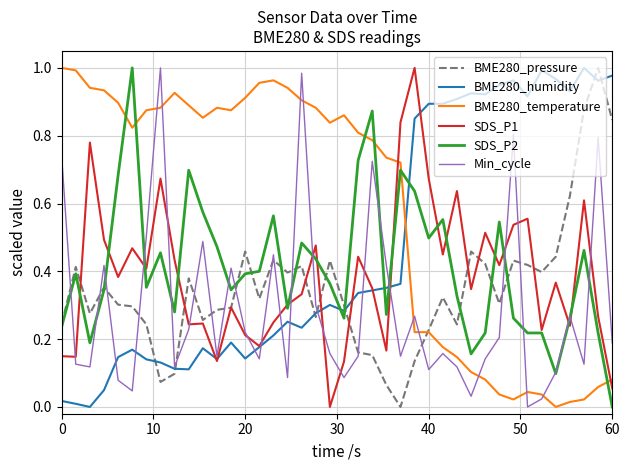

After their last crossing, which series has the higher values: SDS_P2 or BME280_temperature?

BME280_temperature